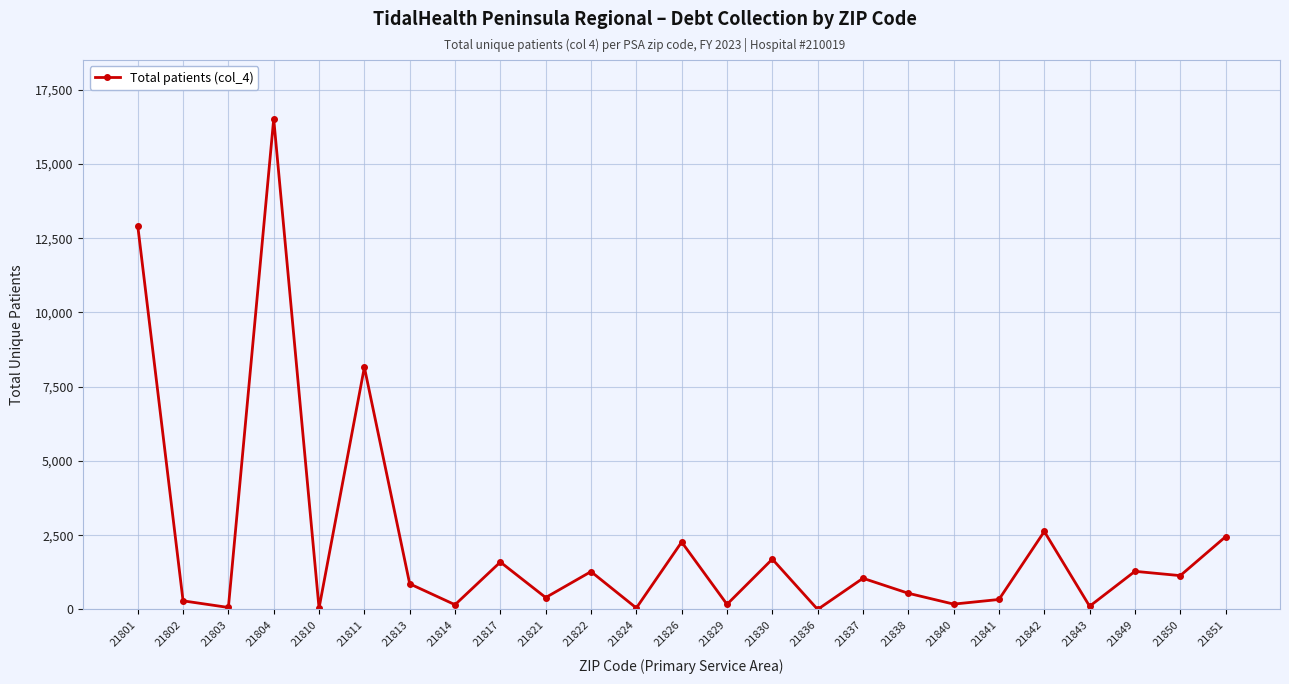

The value at 21817 is 878. True or false?

False